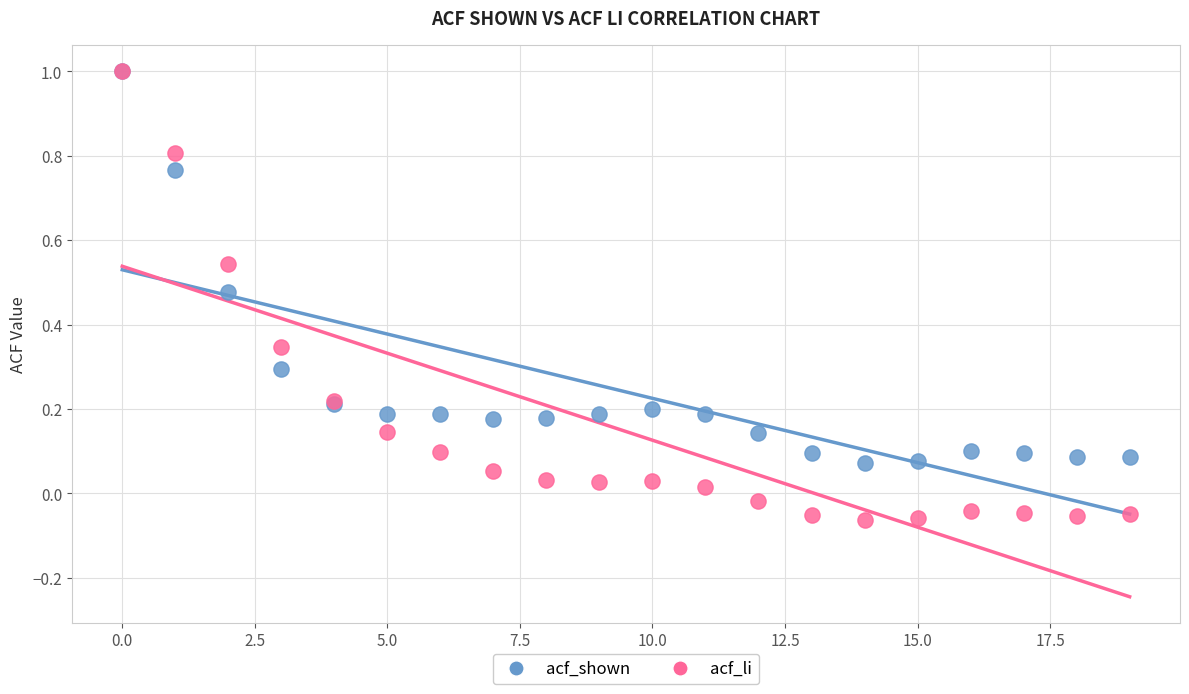

What are all the series names shown in the legend?

acf_shown, acf_li